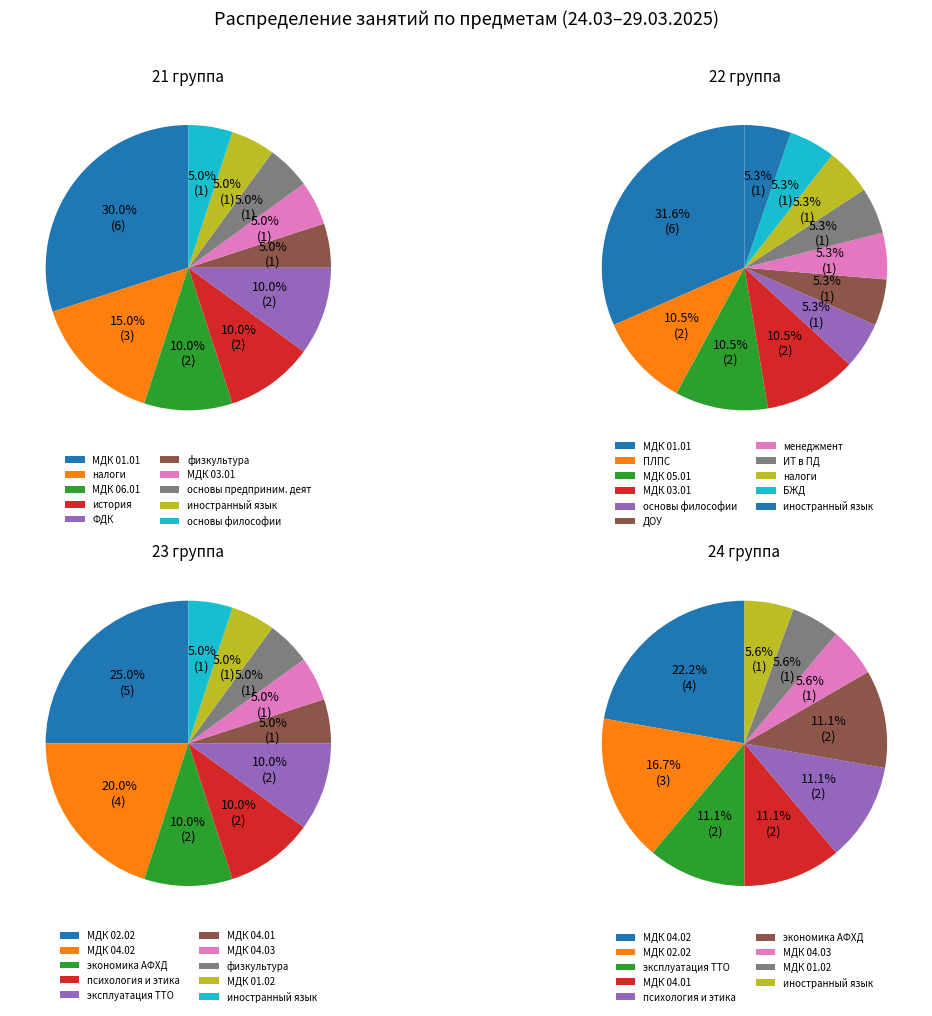

Is there any slice that represents more than half of the pie?

No